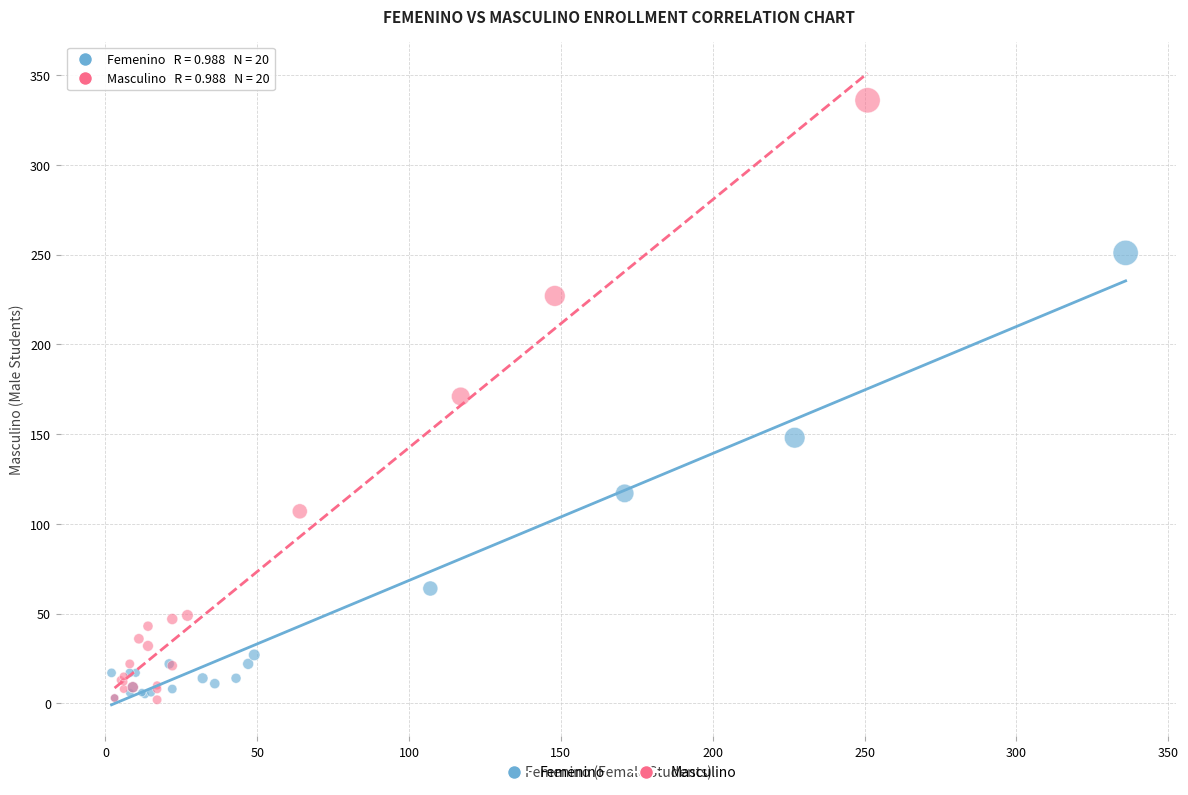

Which series has the largest Y range (max minus min)?

Masculino